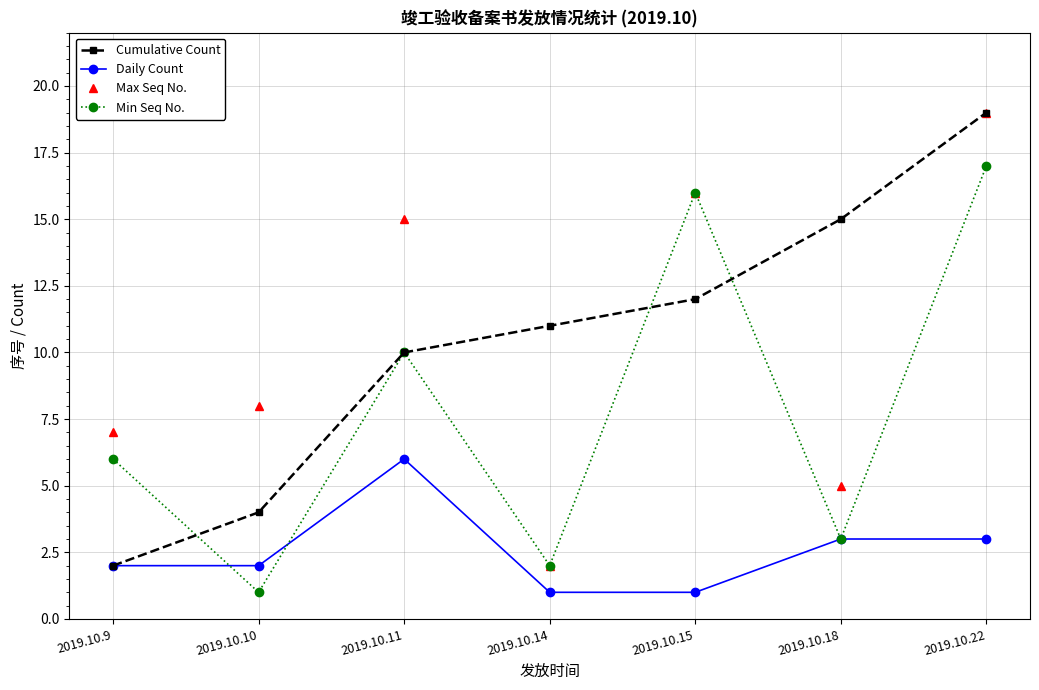

What is the total value across all series at 2019.10.9?

17